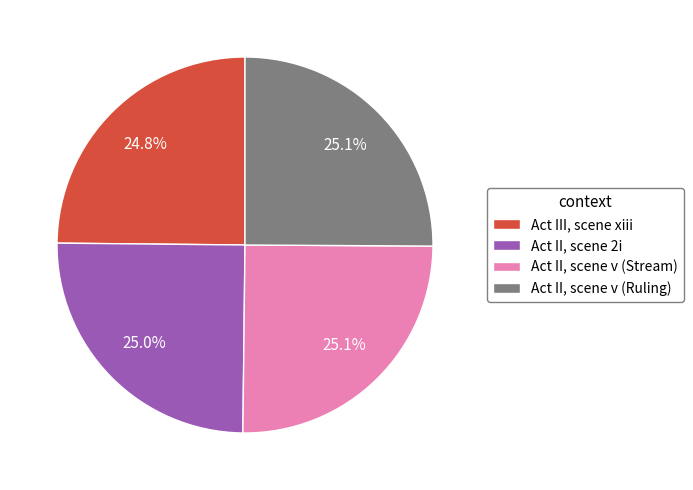

To the nearest percent, what is the average slice percentage?

25%